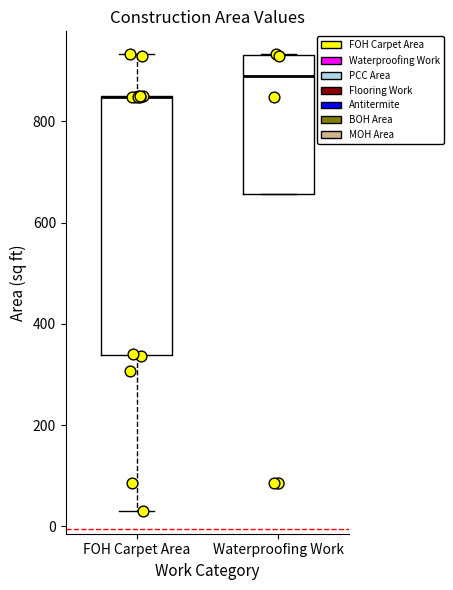

Reading left to right, transcribe this box plot: for each box, give where its median line is, the range the box spans, and where its two whiskers end, as read against the y-axis. The values are not printed on the chart, so give them approximately, as read against the axis.

FOH Carpet Area: median 840 (drawn on the box's upper edge), box 340 to 860, whiskers 40 to 940
Waterproofing Work: median 880, box 660 to 940, whiskers 660 to 940